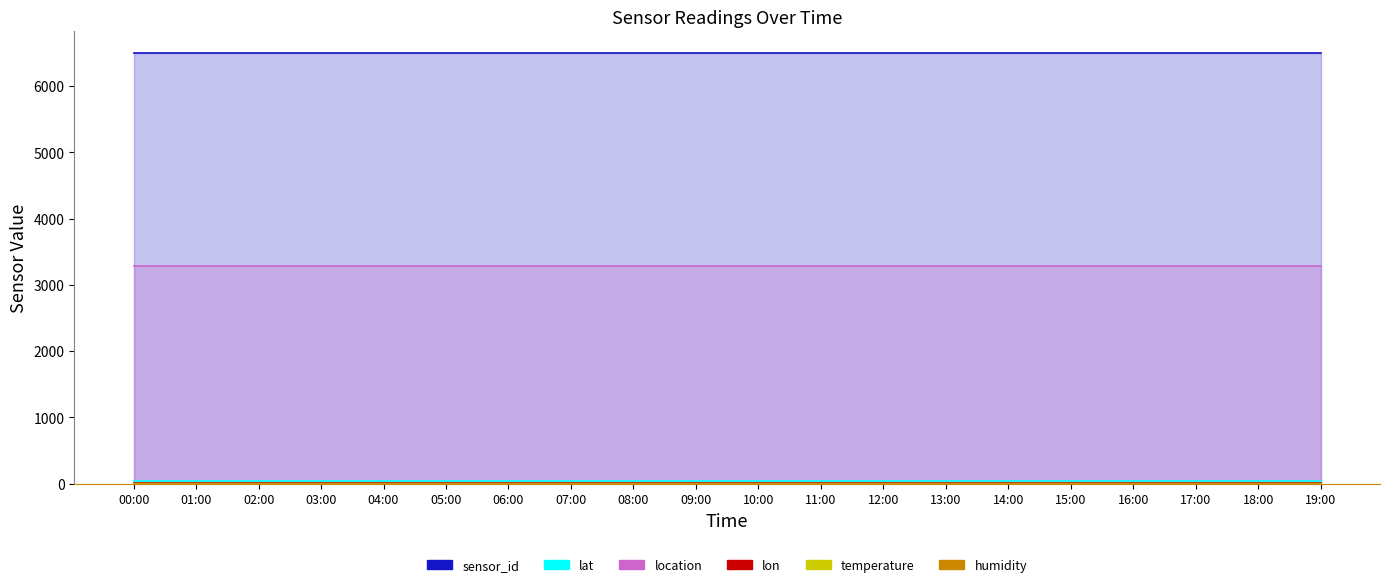

How many lines are shown in the chart?

6